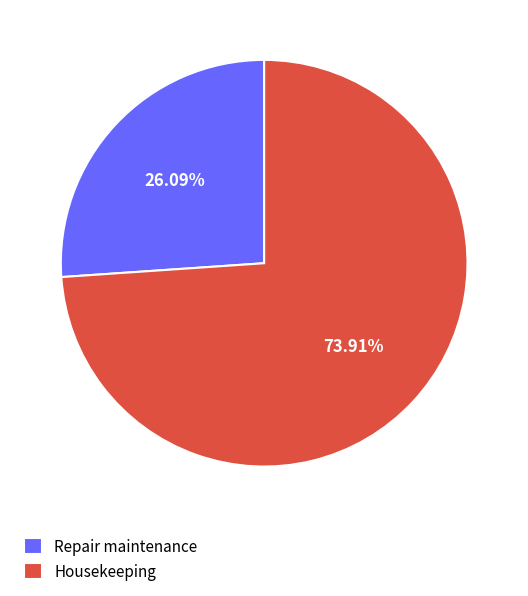

Rank the categories by value from highest to lowest.

Housekeeping, Repair maintenance